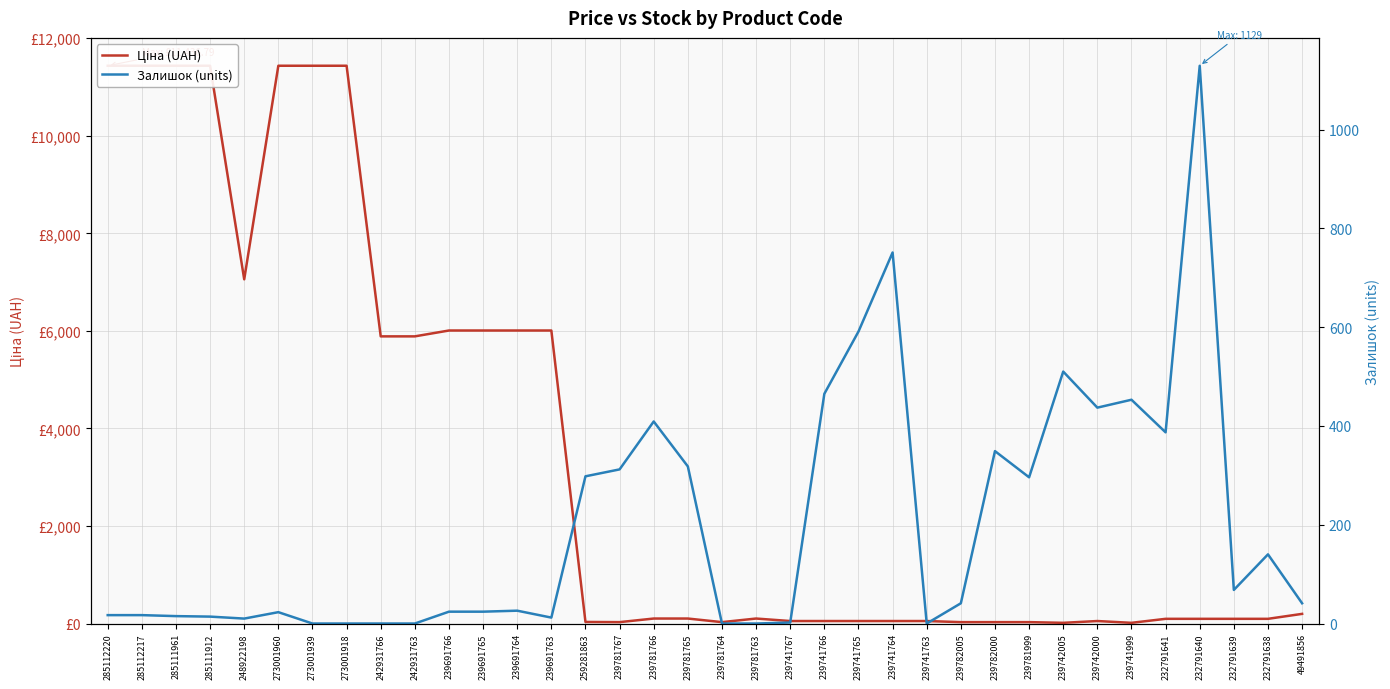

Is the value of Залишок (units) at 232791639 greater than the value of Ціна (UAH) at 239781763?

No